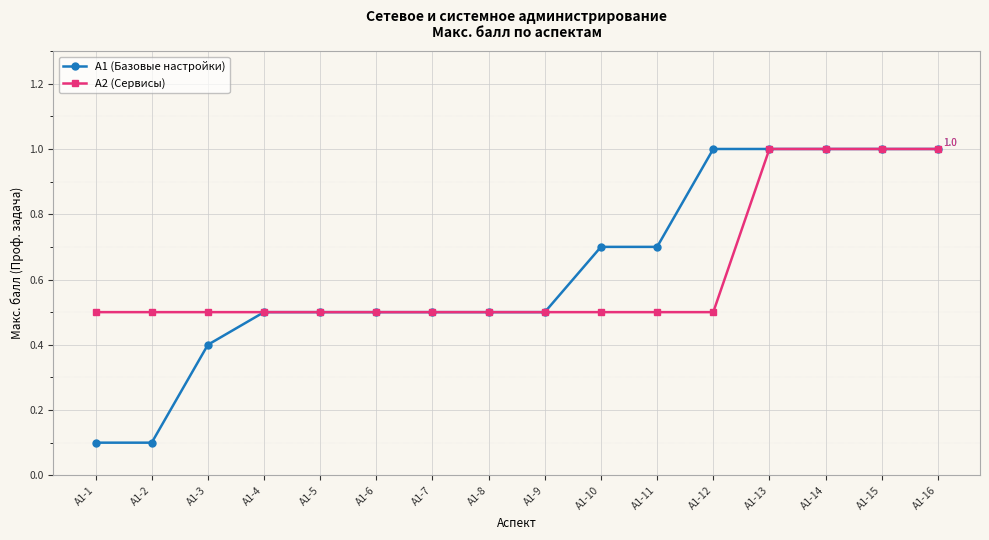

What is the maximum value shown in the chart?

1.0